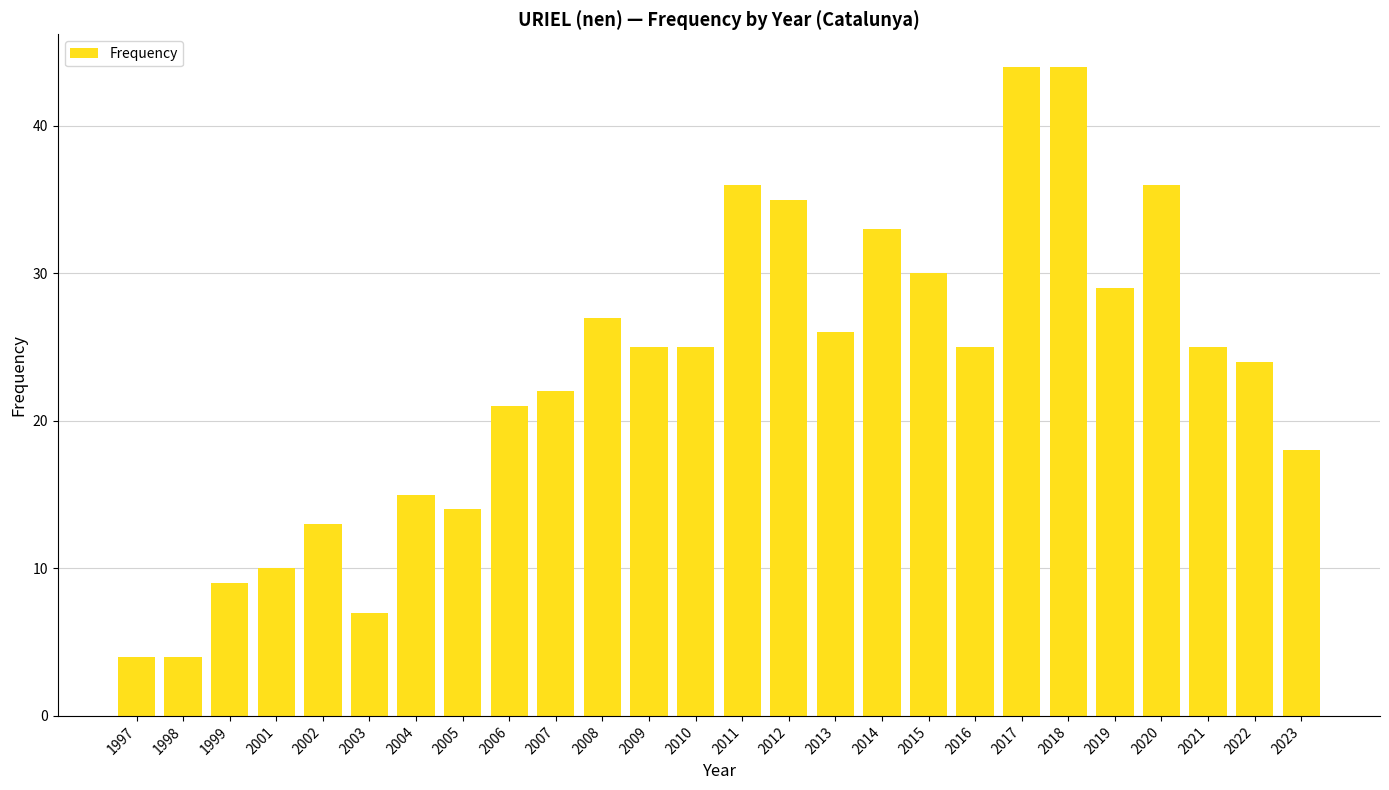

How many bars are there in total?

26